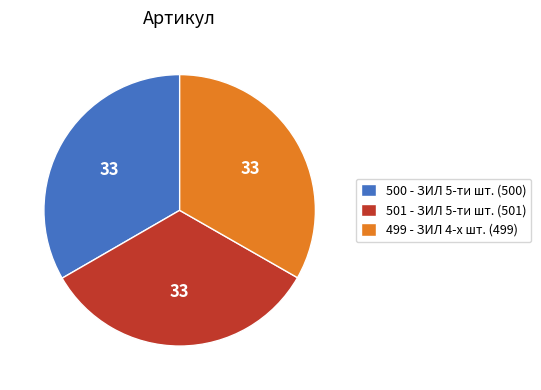

Do 500 - ЗИЛ 5-ти шт. (500) and 501 - ЗИЛ 5-ти шт. (501) together represent more than half of the pie?

Yes